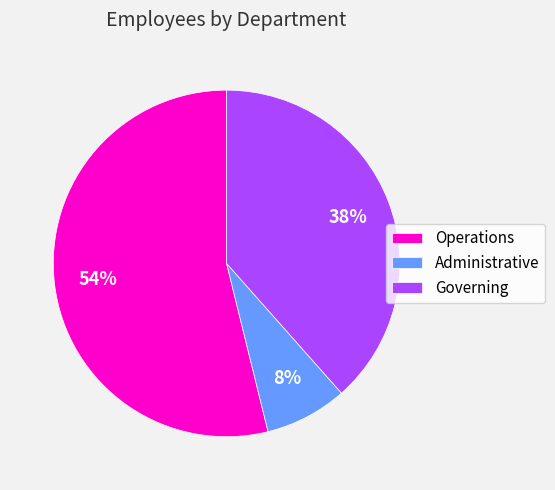

Is the sum of Governing and Operations greater than half?

Yes